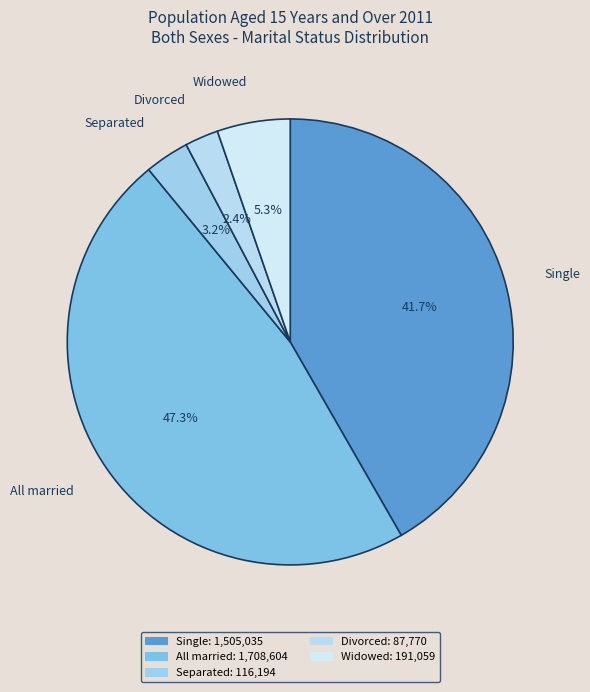

Which slice is the smallest?

Divorced